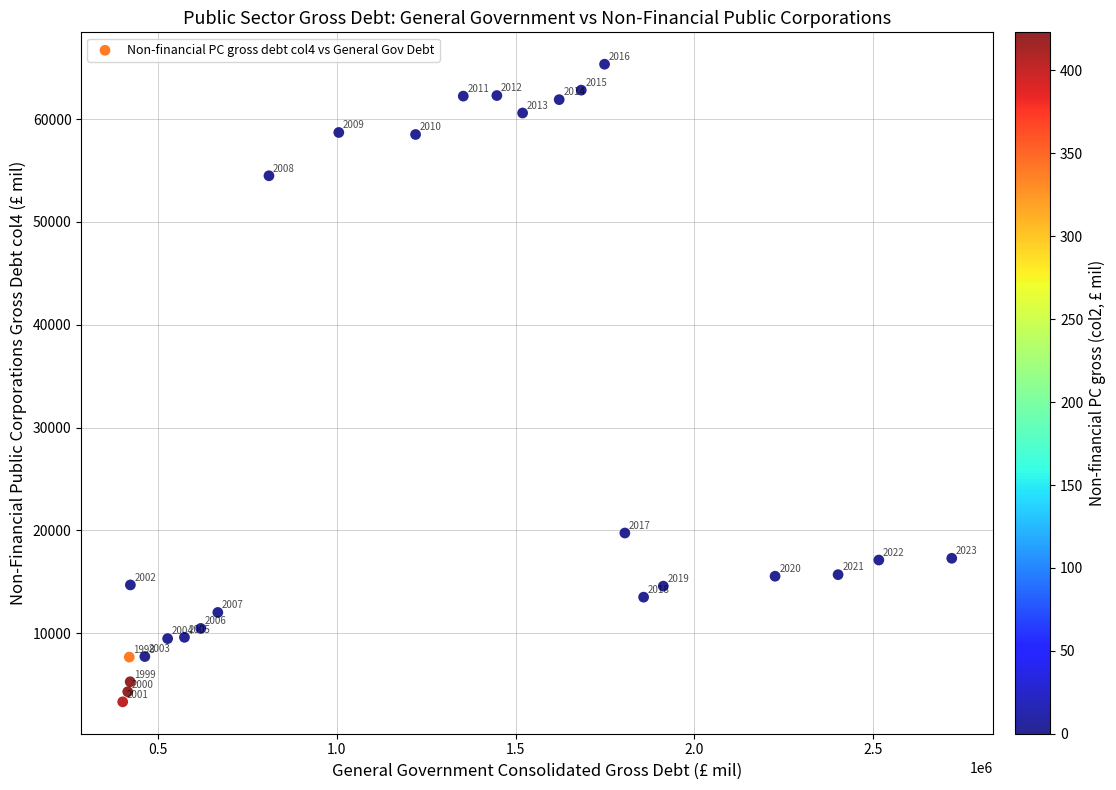

What Y value in the scatter plot is closest to 34334?

19743